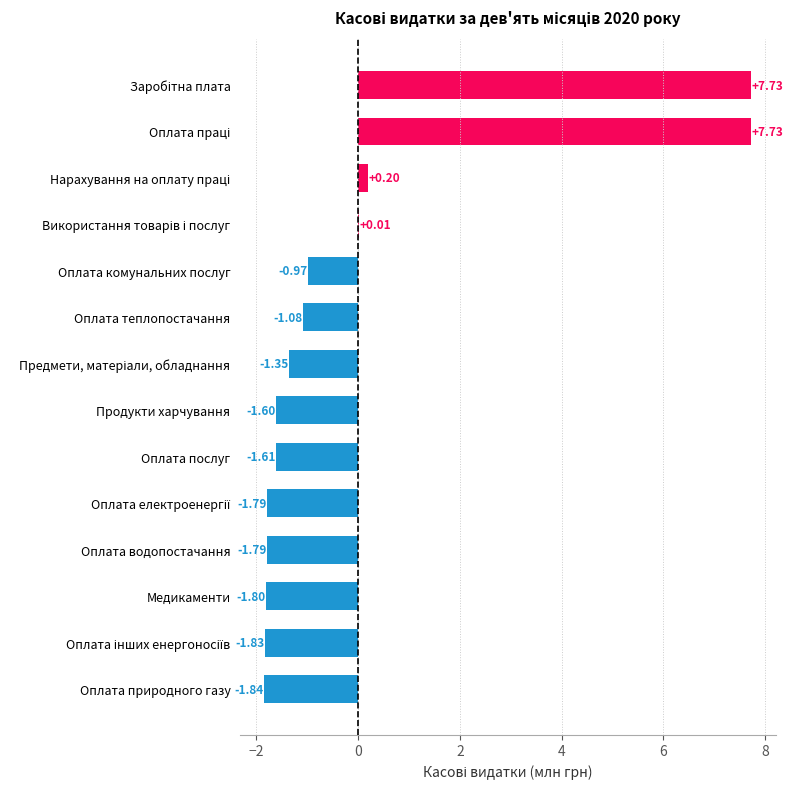

What is the change in value from Медикаменти to Продукти харчування?

+0.2